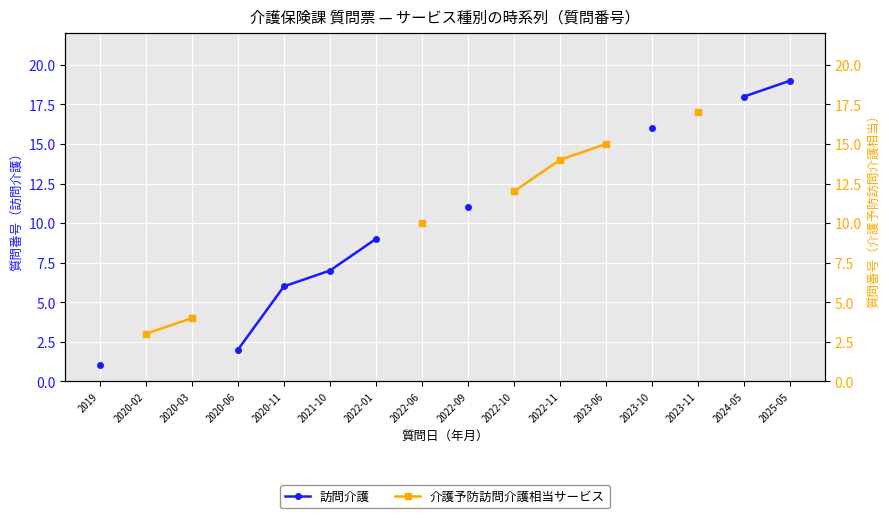

What is the label of the 9th point from the left?

2022-09